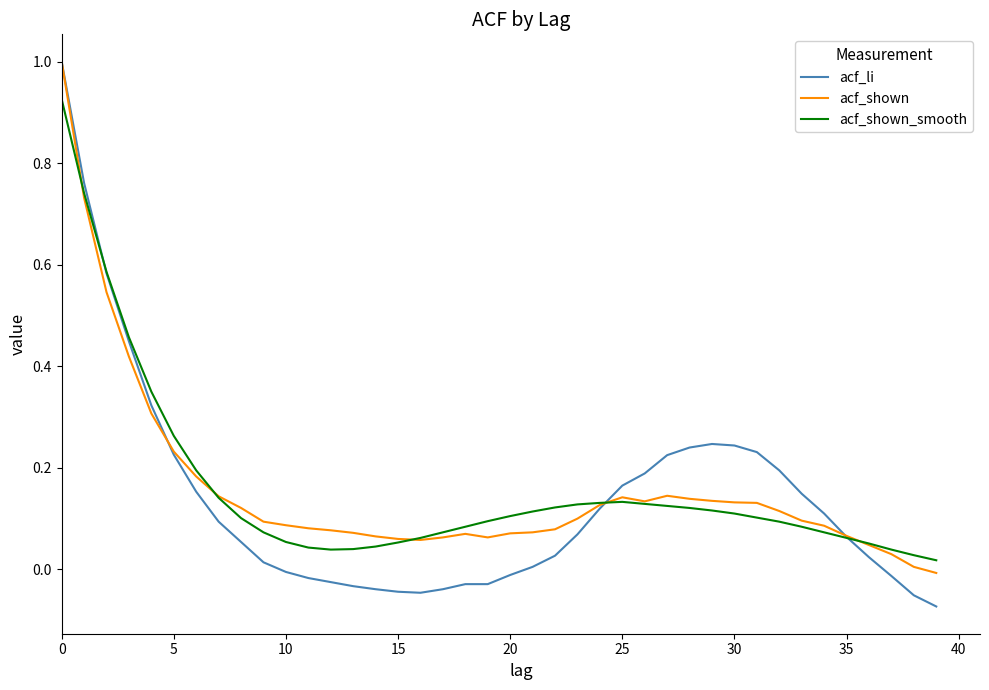

What is the maximum value shown in the chart?

1.0